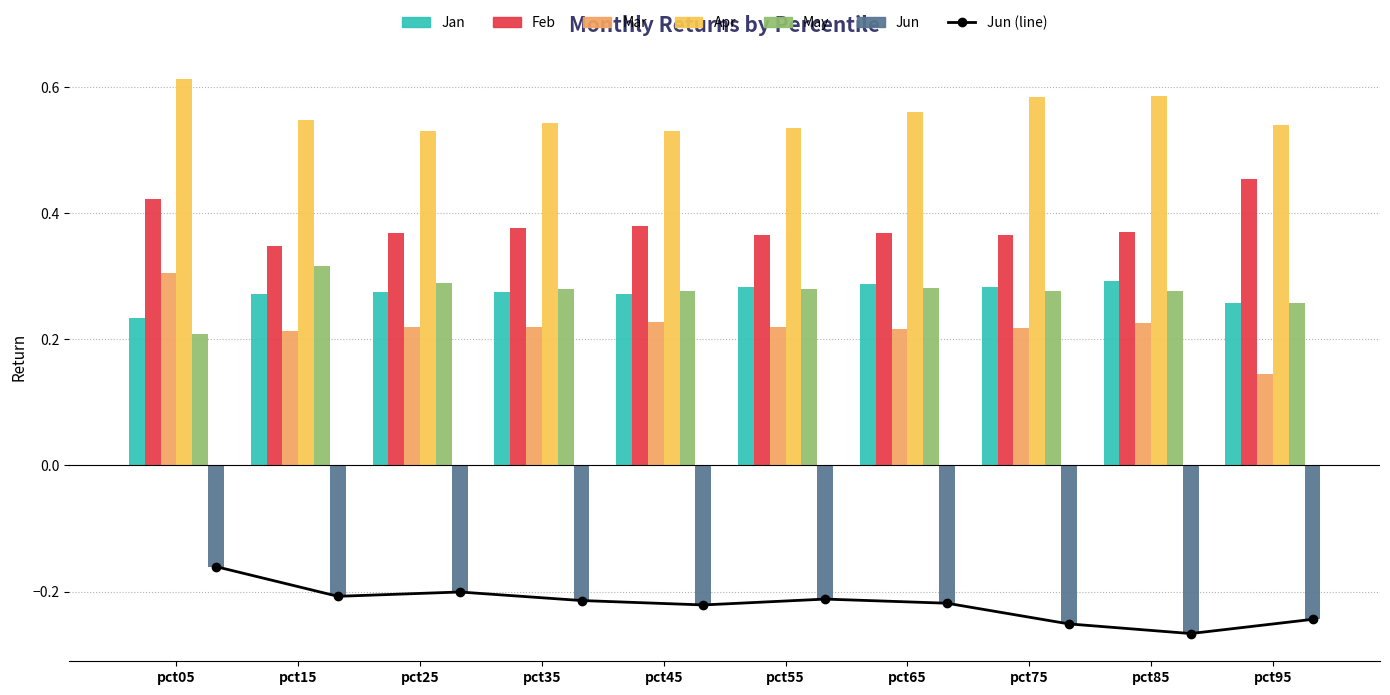

At which category is the sum across all series the highest?

pct05